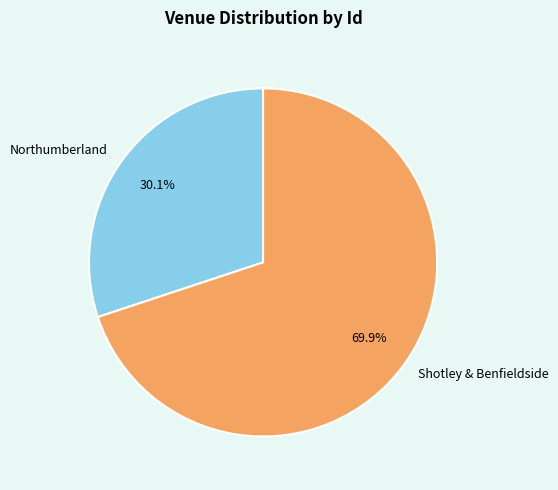

Which category has the smallest portion of the pie?

Northumberland